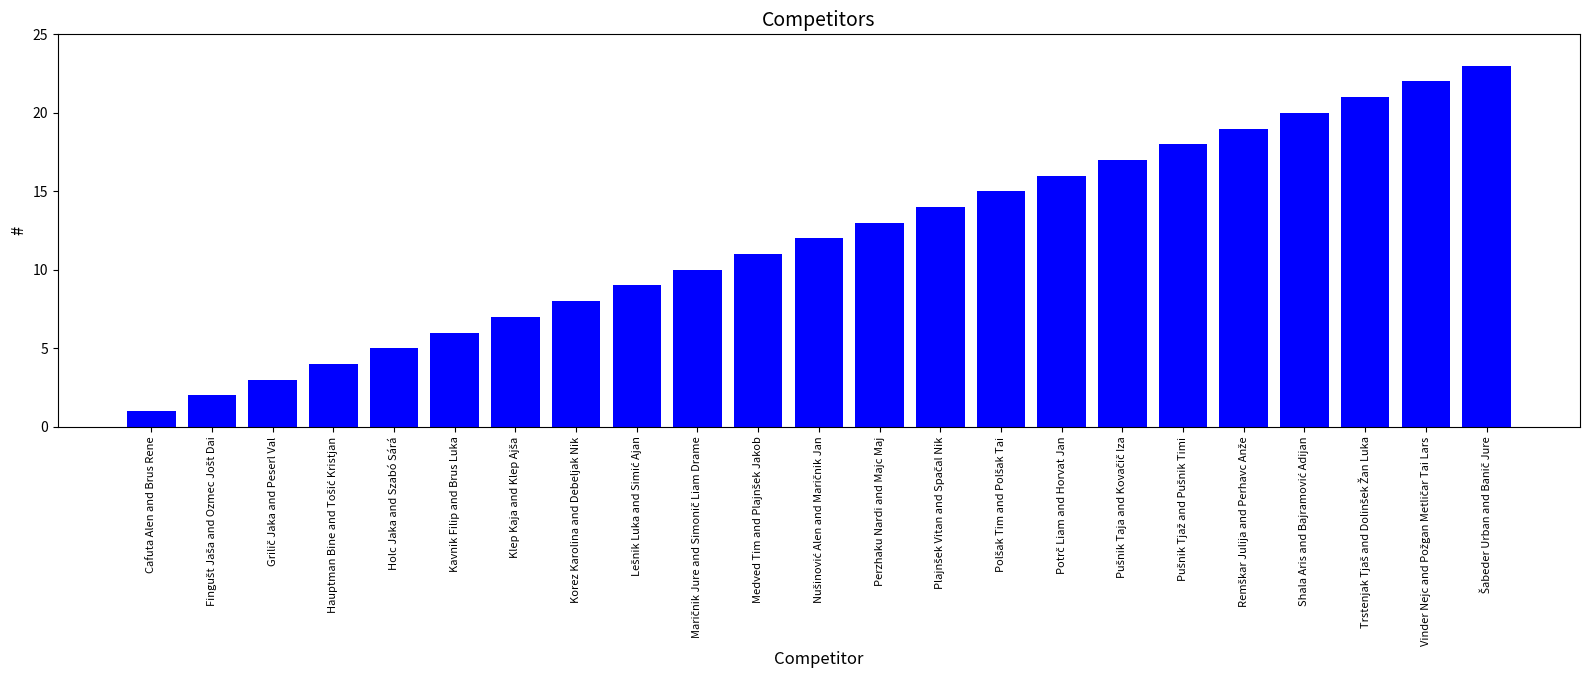

True or false: the data shows 6 at Kavnik Filip and Brus Luka.

True